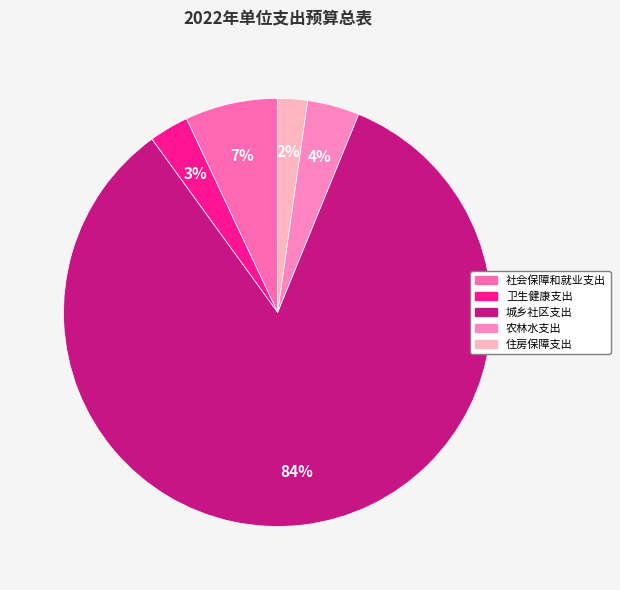

To the nearest percent, what is the average slice percentage?

20%